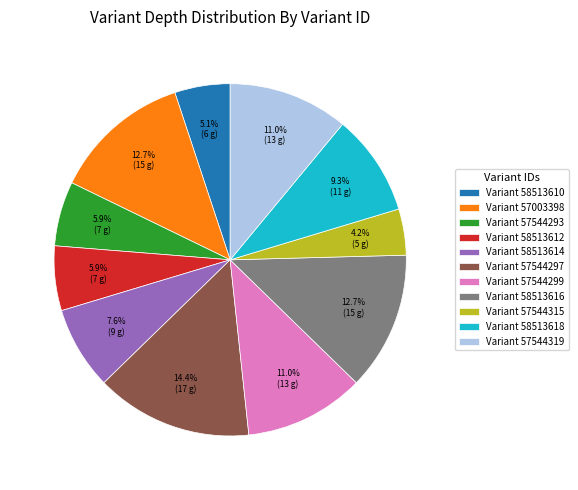

What is the smallest slice in the pie chart?

Variant 57544315